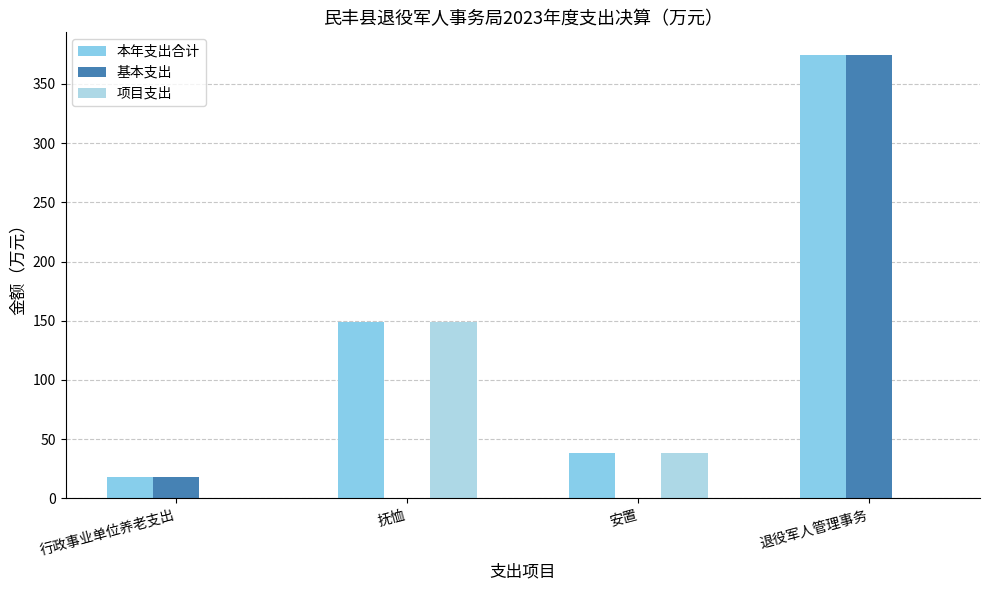

What position from the left is 安置?

3